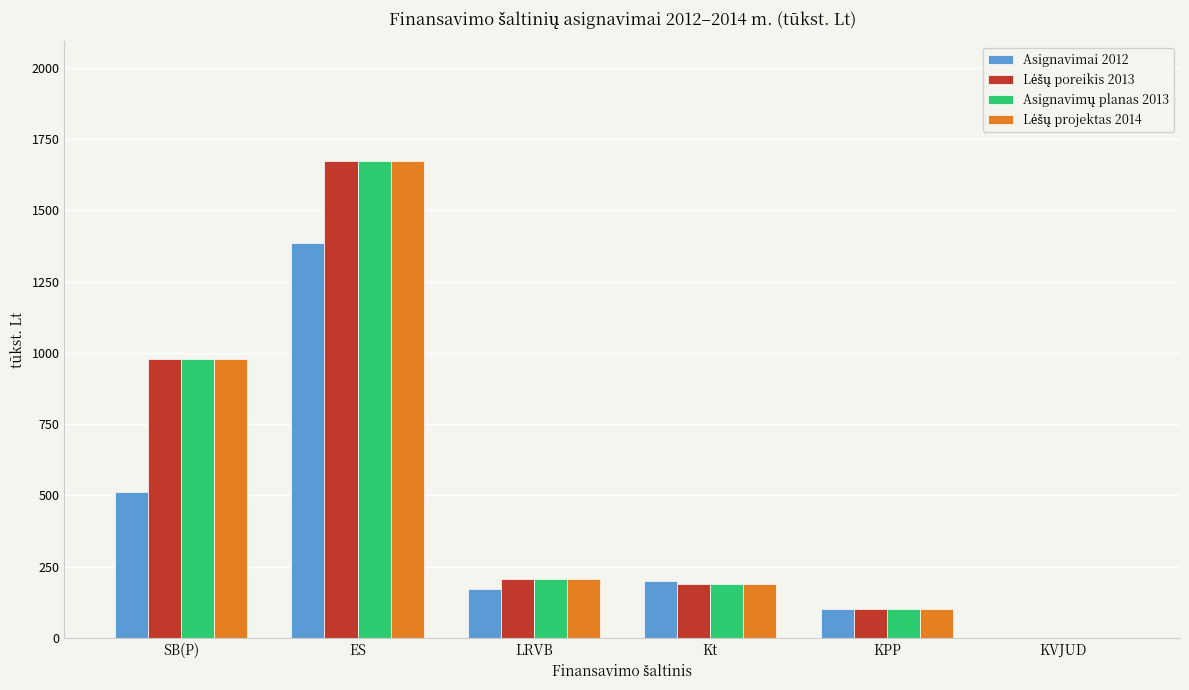

Is it true that Asignavimai 2012 equals 54.4 at LRVB?

False